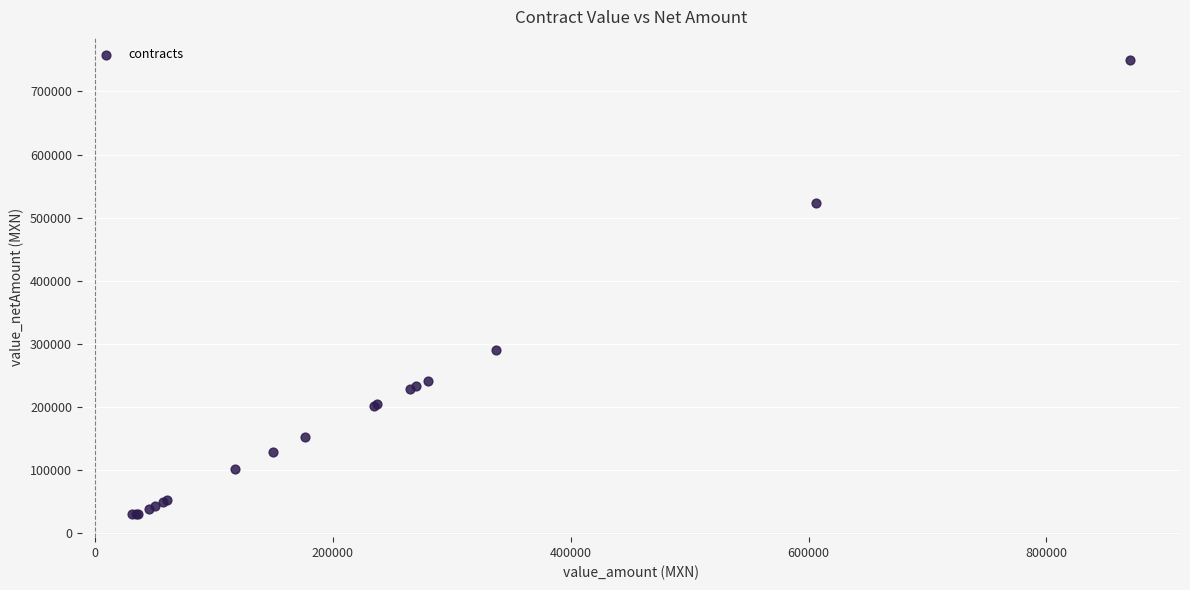

What Y value in the scatter plot is closest to 390135?

290400.0